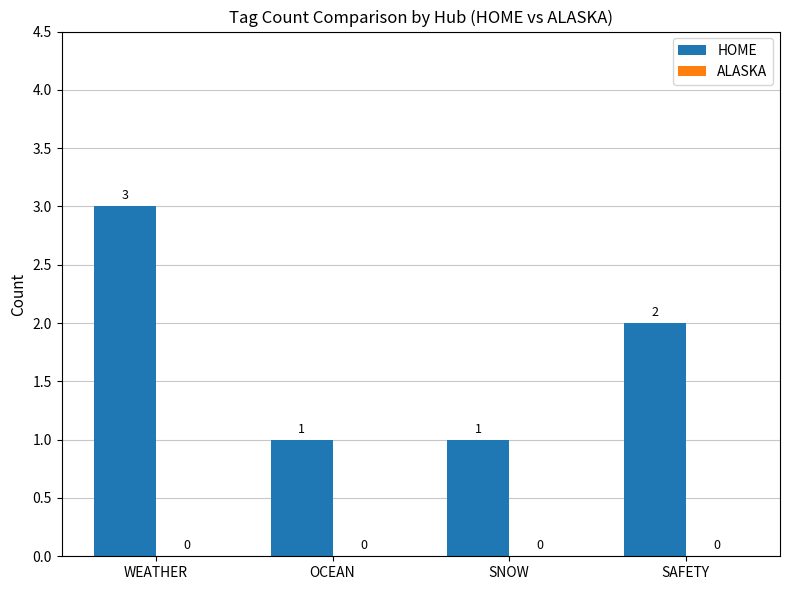

How many bars are there in total?

4